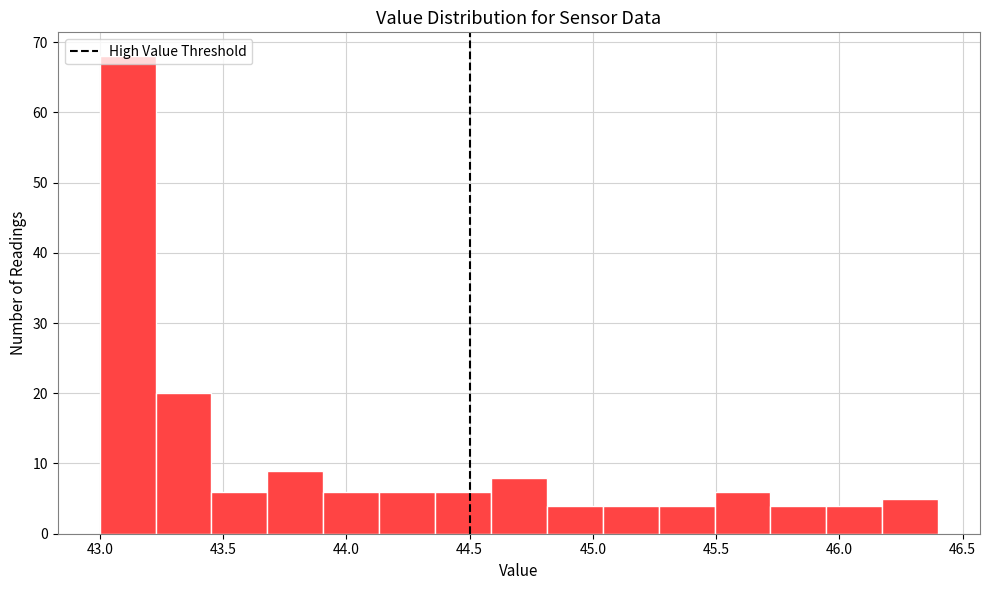

Over which range of the x-axis is the bar tallest?

43.00 to 43.25